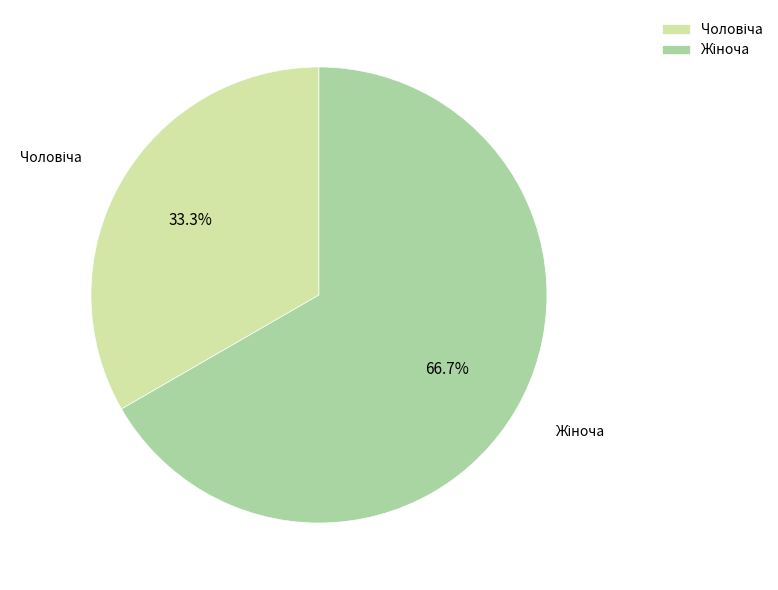

Does any single category account for the majority?

Yes